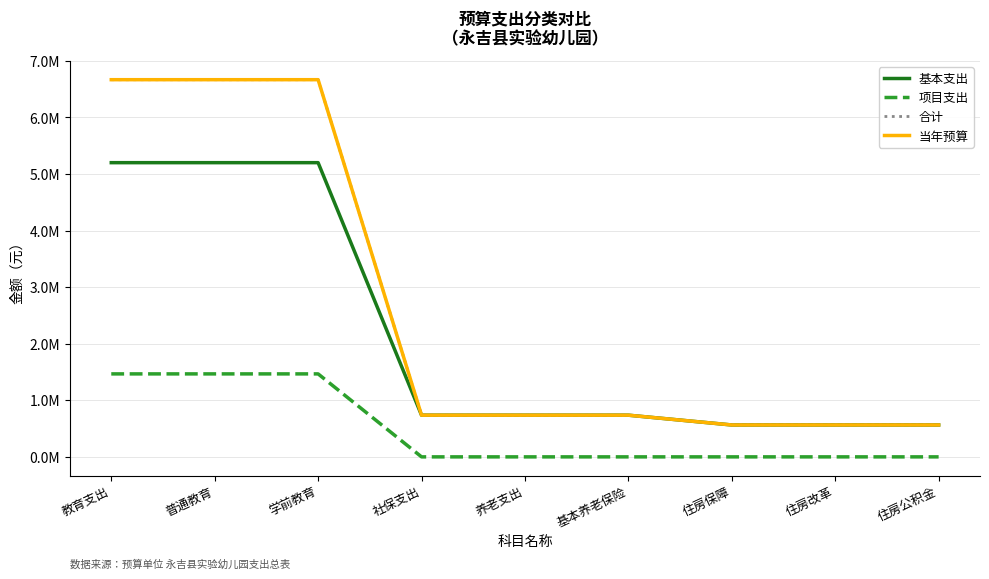

True or false: 当年预算 has a value of 563746.0 at 住房公积金.

True